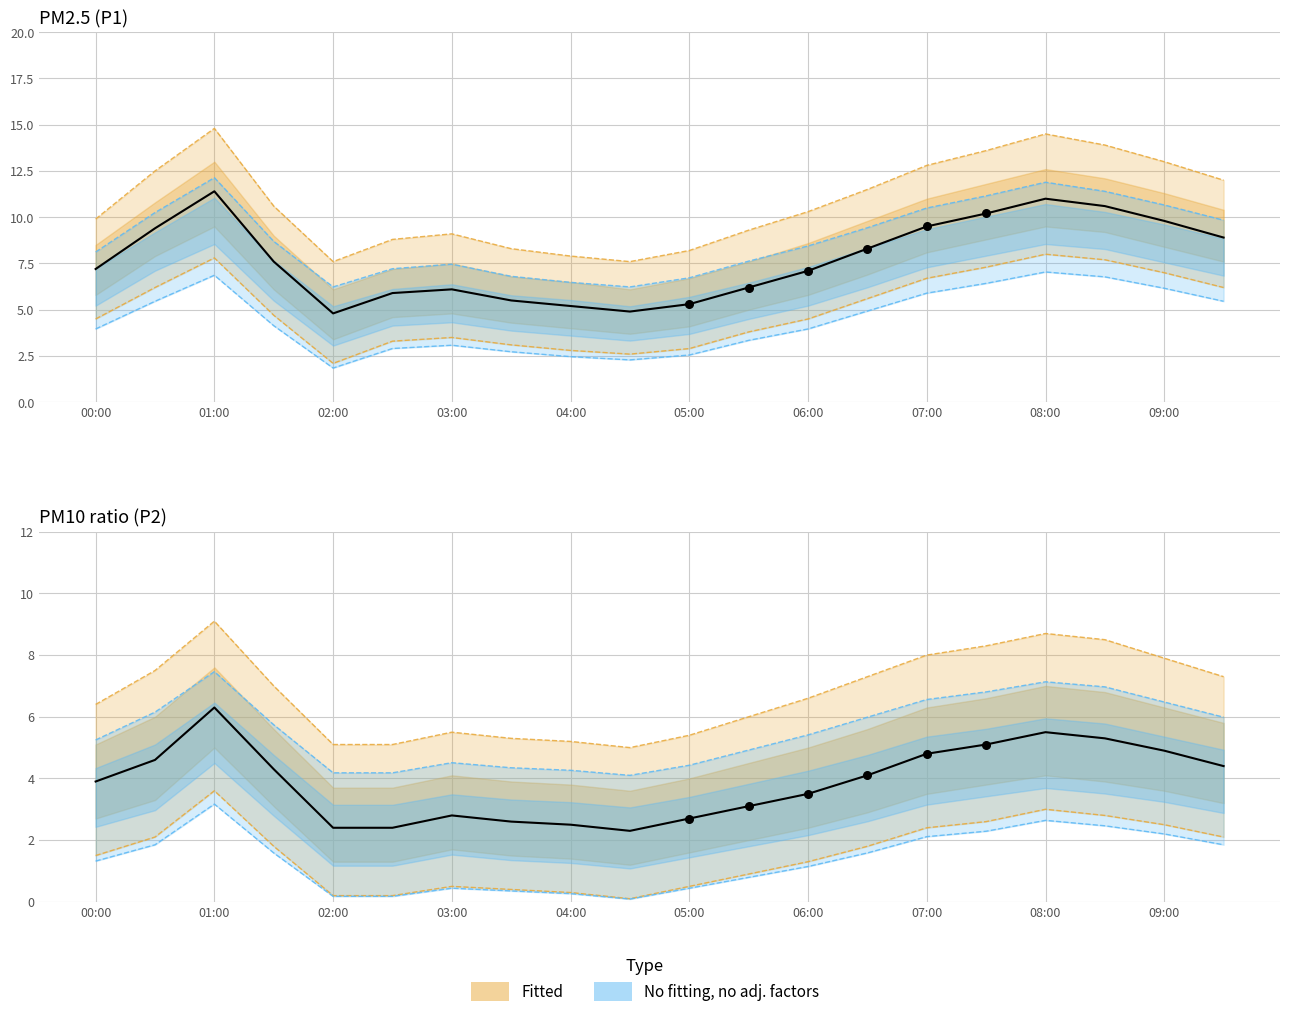

What is the total value across all series at 05:00?

8.3